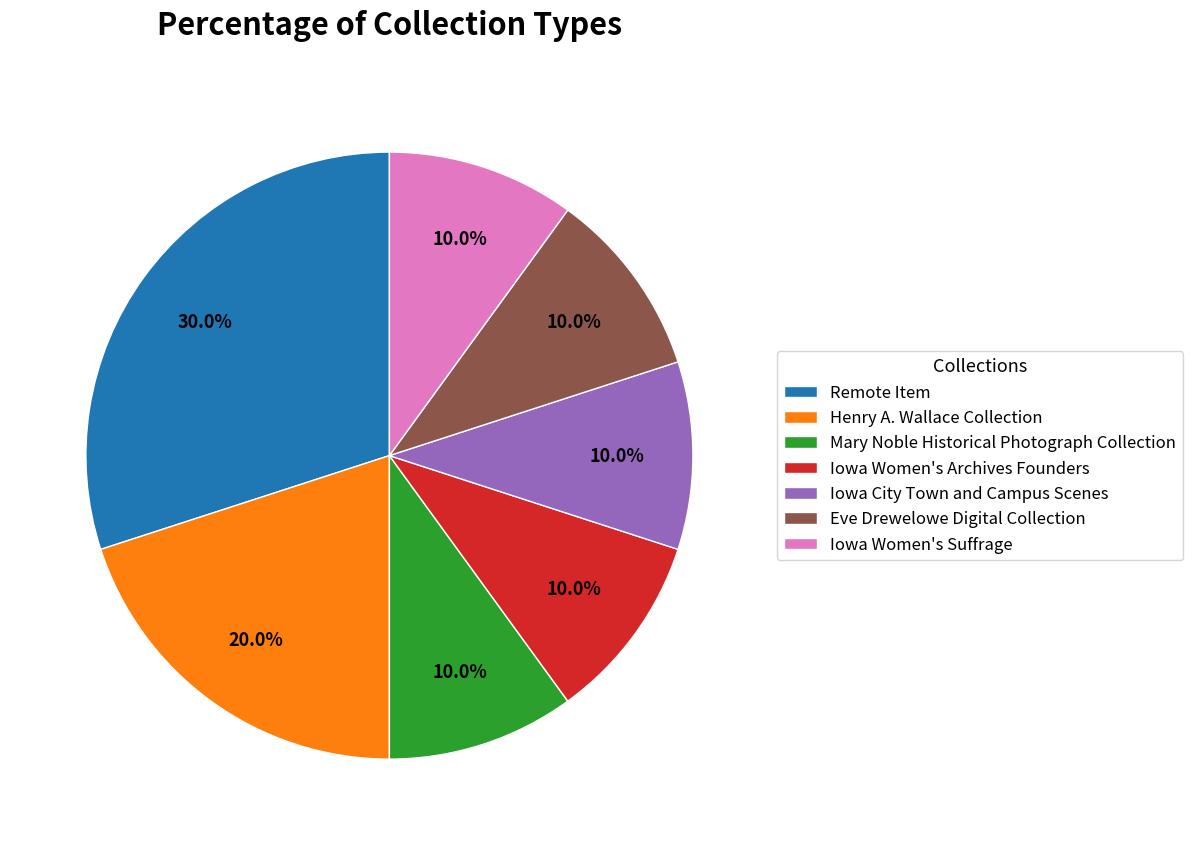

Which slice is the largest?

Remote Item